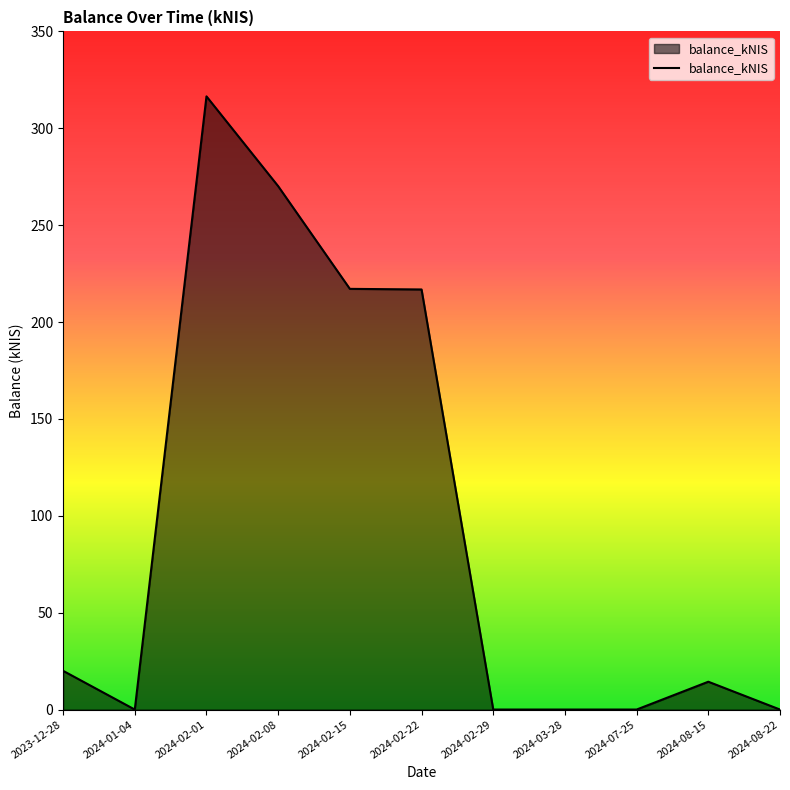

How many lines are shown in the chart?

1